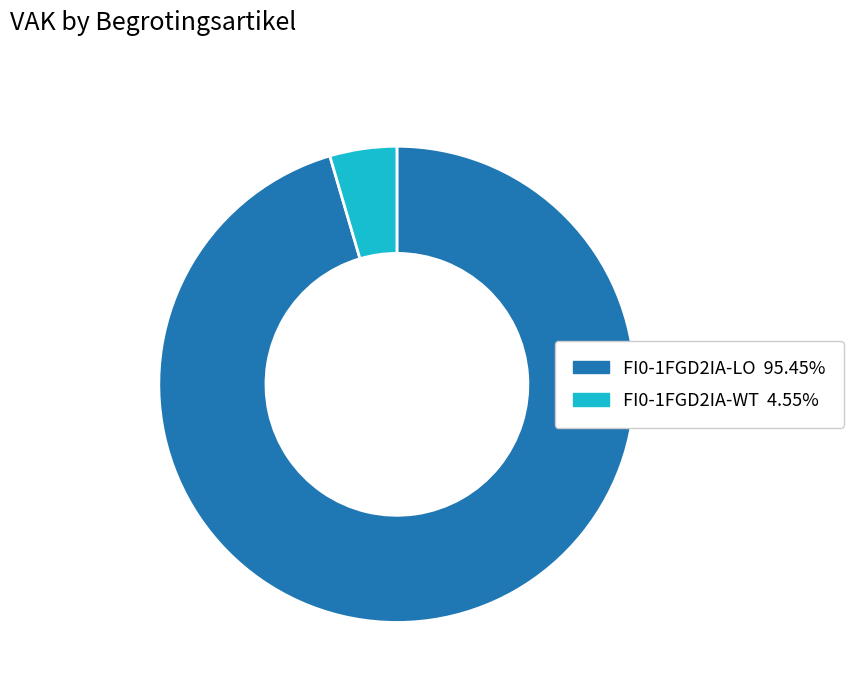

Do FI0-1FGD2IA-LO and FI0-1FGD2IA-WT together represent more than half of the pie?

Yes